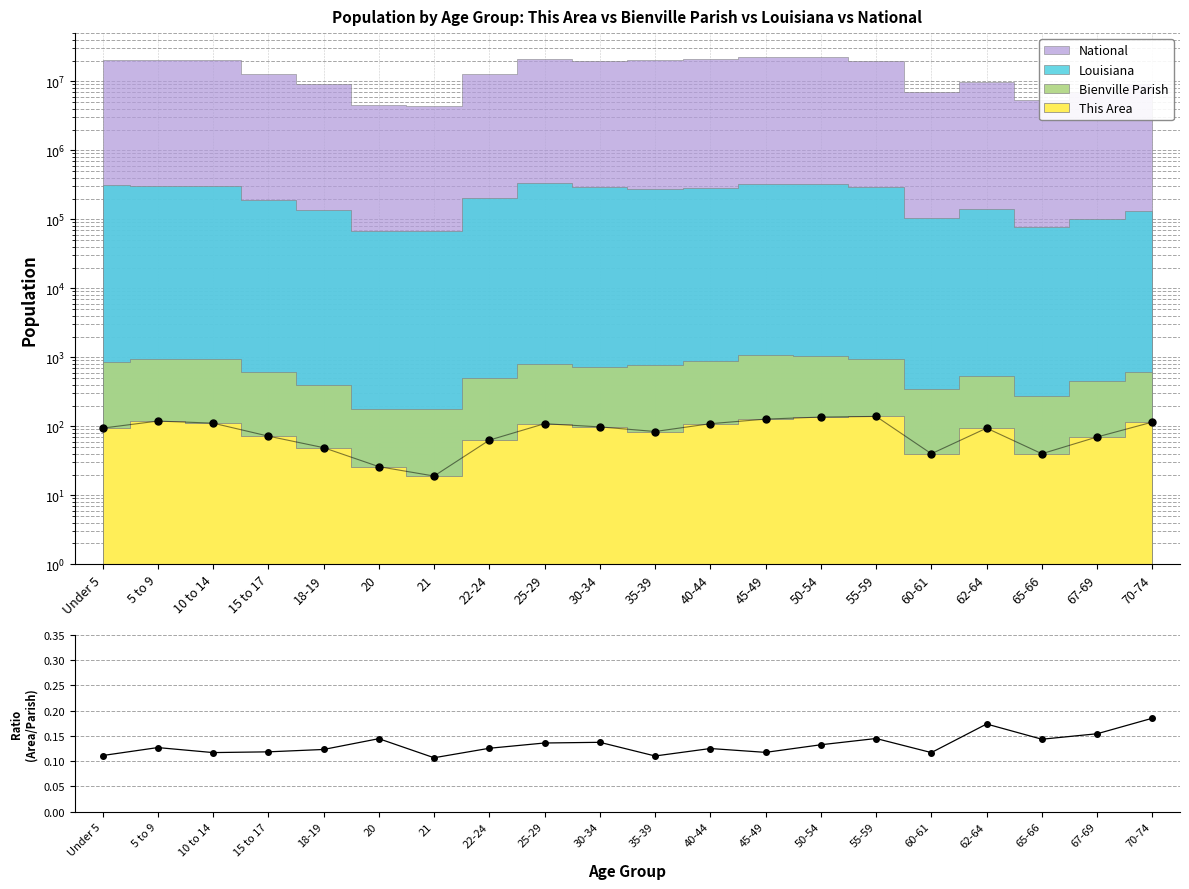

What is the difference between the second highest and minimum values?

0.1